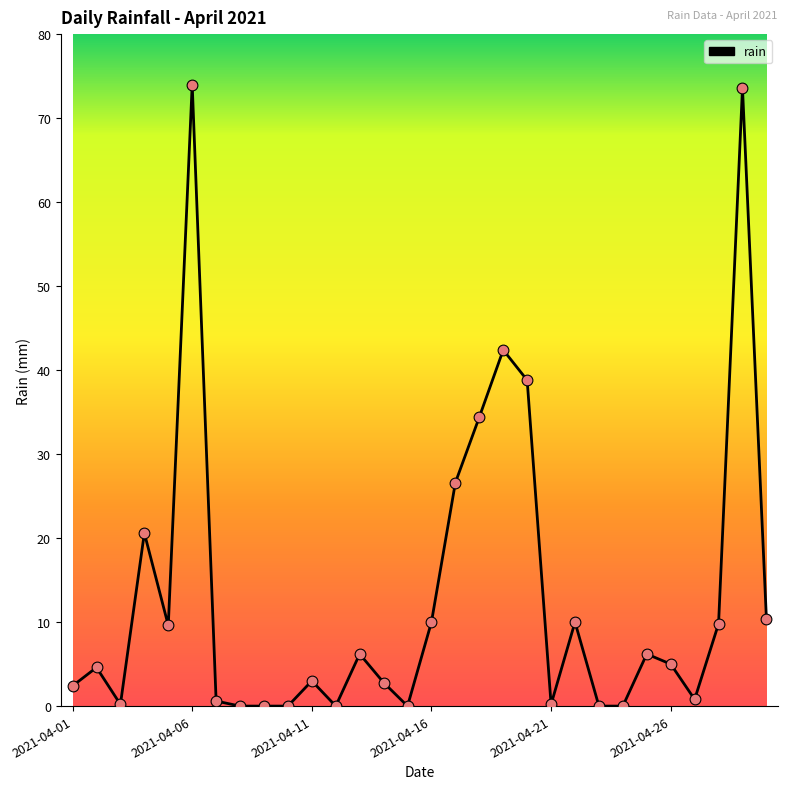

What is the difference between the maximum and minimum values?

74.0